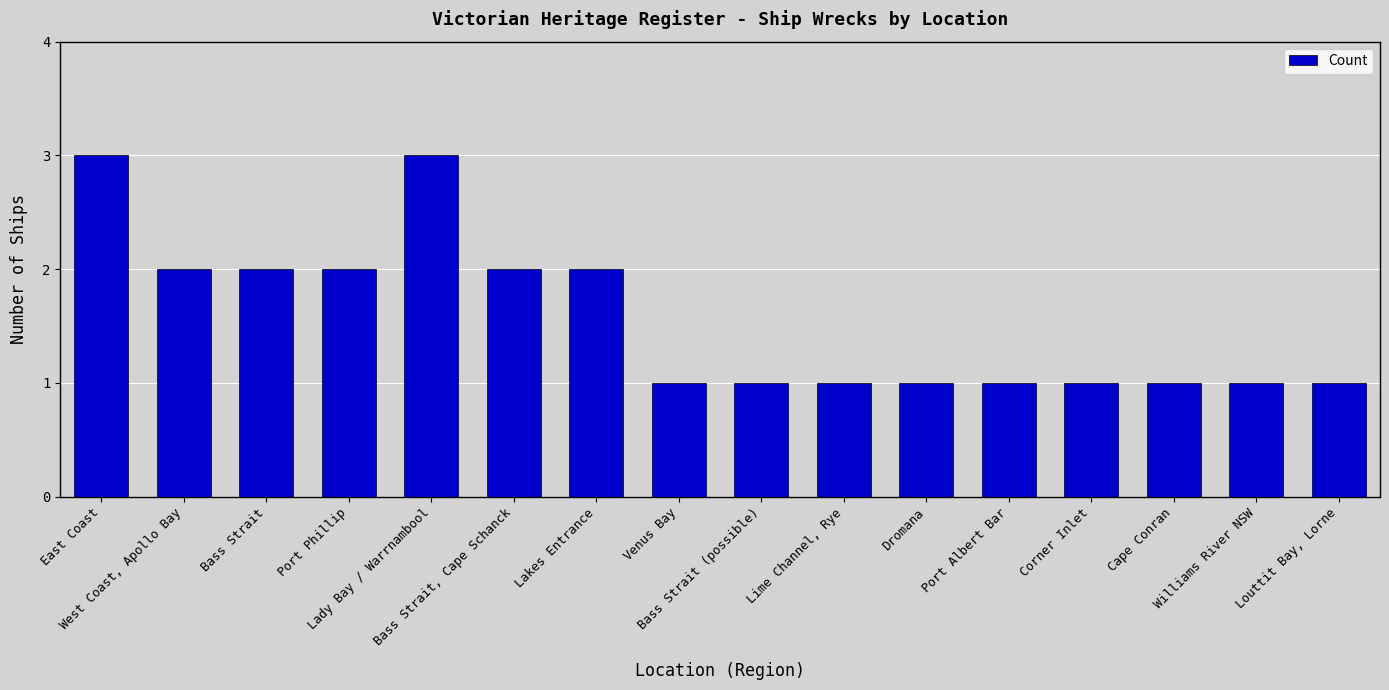

What is the greatest value displayed?

3